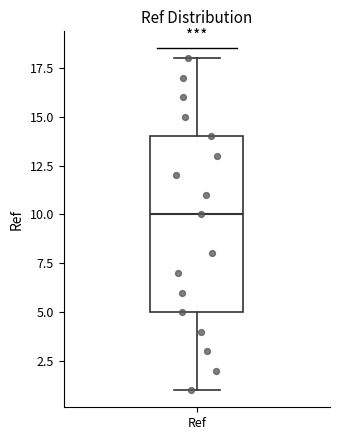

Read this box plot against the y-axis: the position of the median line, the range covered by the box, and the ends of both whiskers. The values are not printed on the chart, so give them approximately, as read against the axis.

median 10, box 5 to 14, whiskers 1 to 18